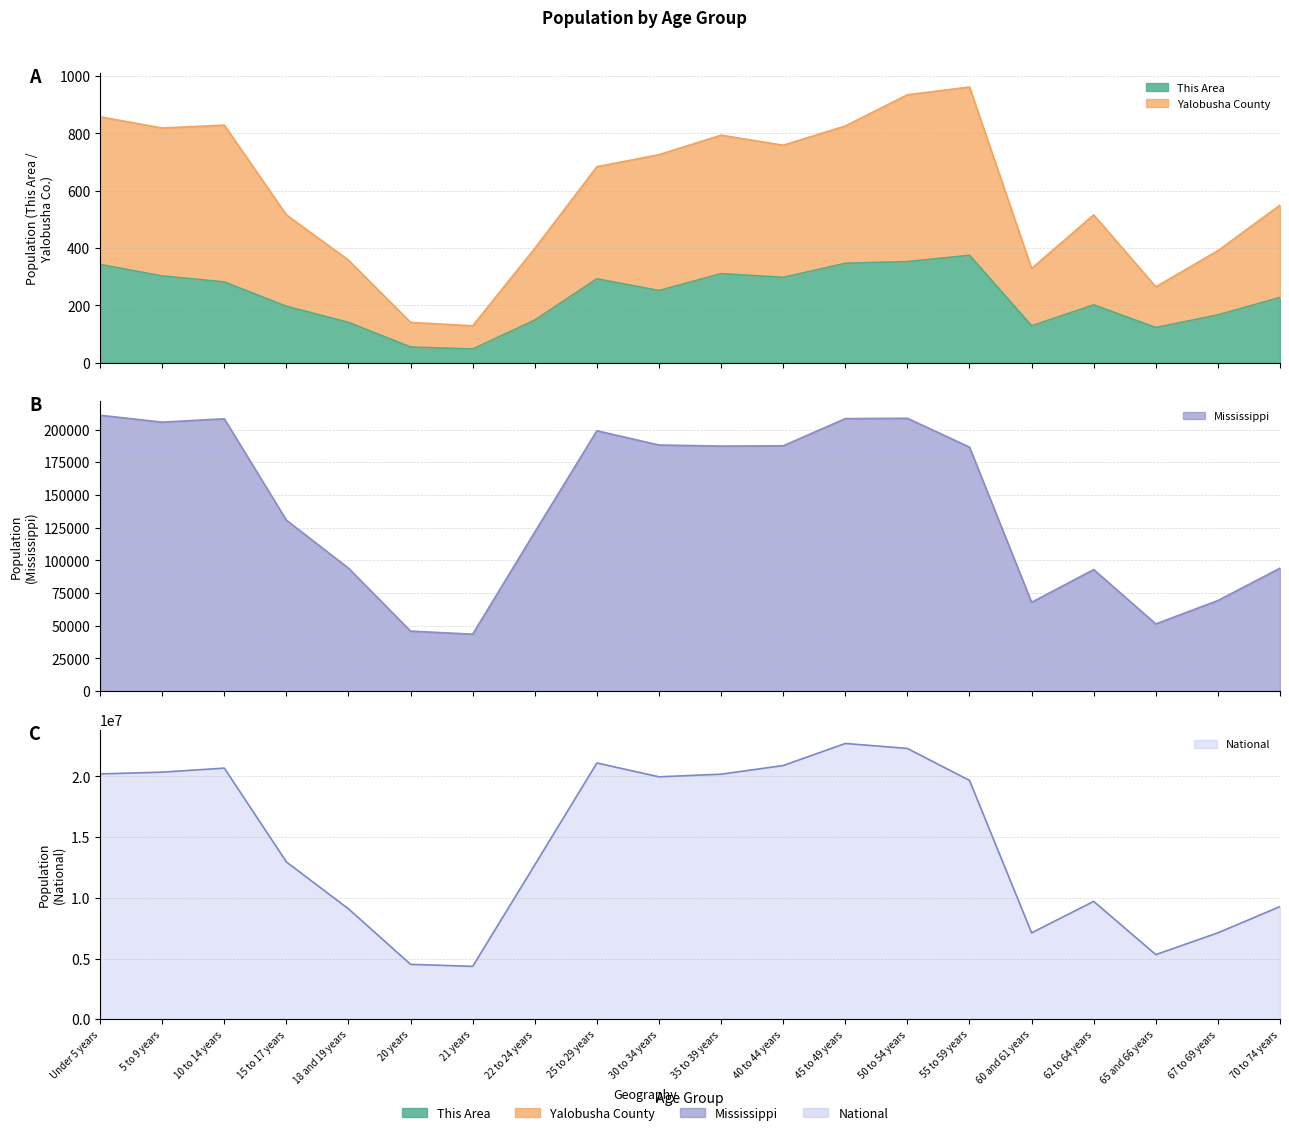

Reading left to right, extract all data points from this chart.

This Area: 343	303	282	197	141	55	48	149	293	252	311	298	347	353	375	129	202	123	167	228
Yalobusha County: 858	819	829	516	358	141	129	399	684	726	794	759	826	935	962	329	516	265	391	550
Mississippi: 210956	205672	208248	130679	93940	45798	43475	121621	199082	188171	187368	187579	208369	208607	186569	67854	92902	51319	69204	93946
National: 20201362	20348657	20677194	12954254	9086089	4519129	4354294	12712576	21101849	19962099	20179642	20890964	22708591	22298125	19664805	7113727	9704197	5319902	7115361	9278166